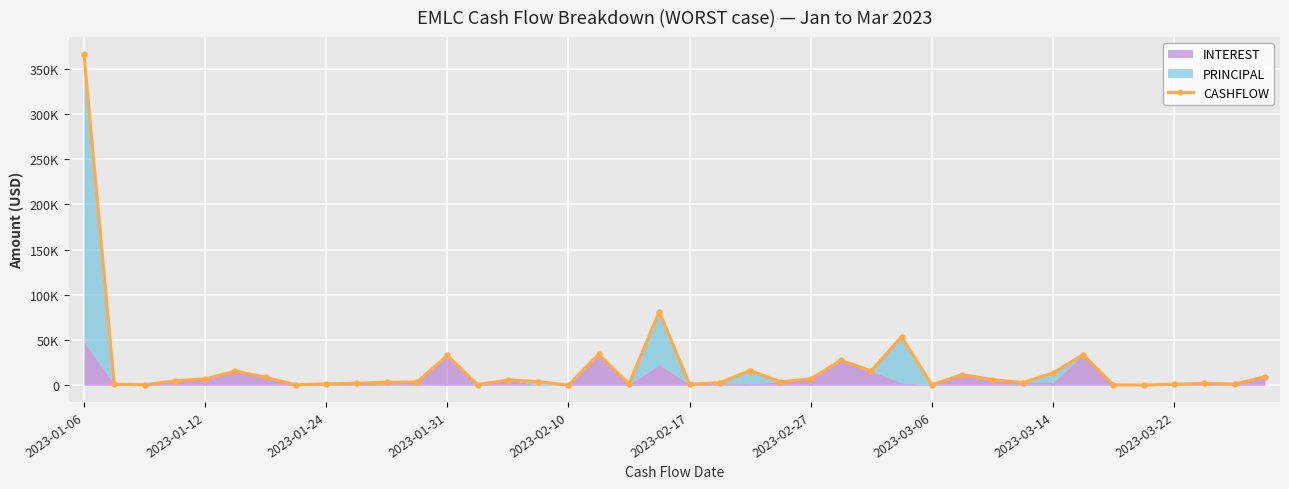

What is the maximum value shown in the chart?

366433.1